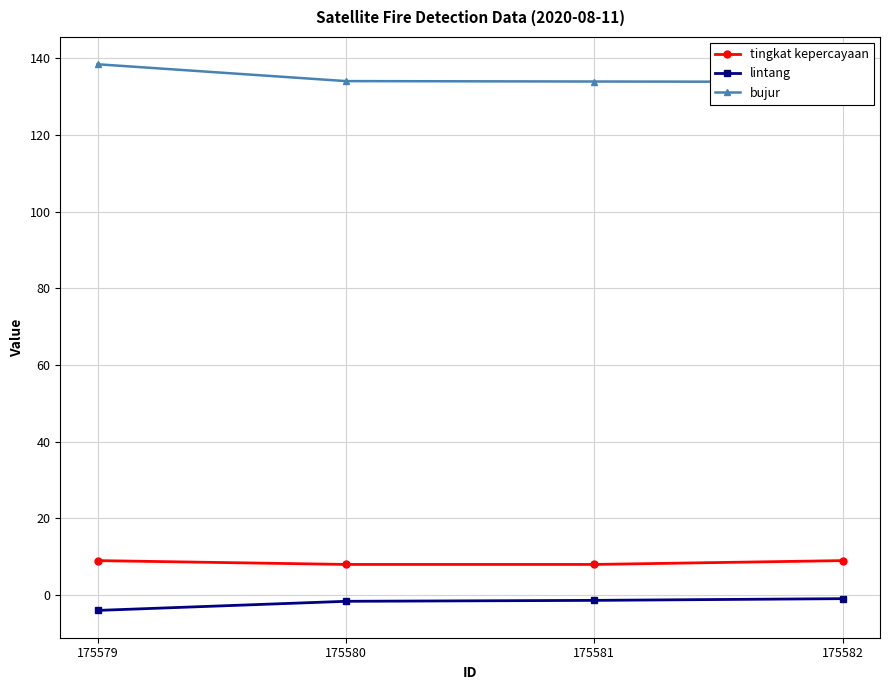

True or false: bujur and tingkat kepercayaan cross at least once.

False